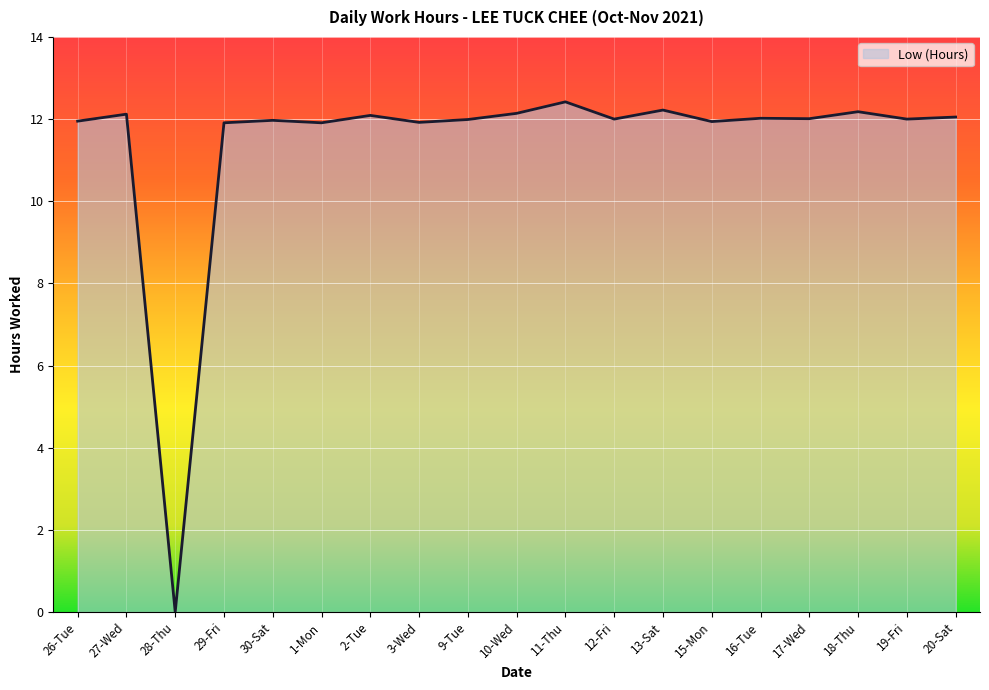

What is the sum of all values?

216.8